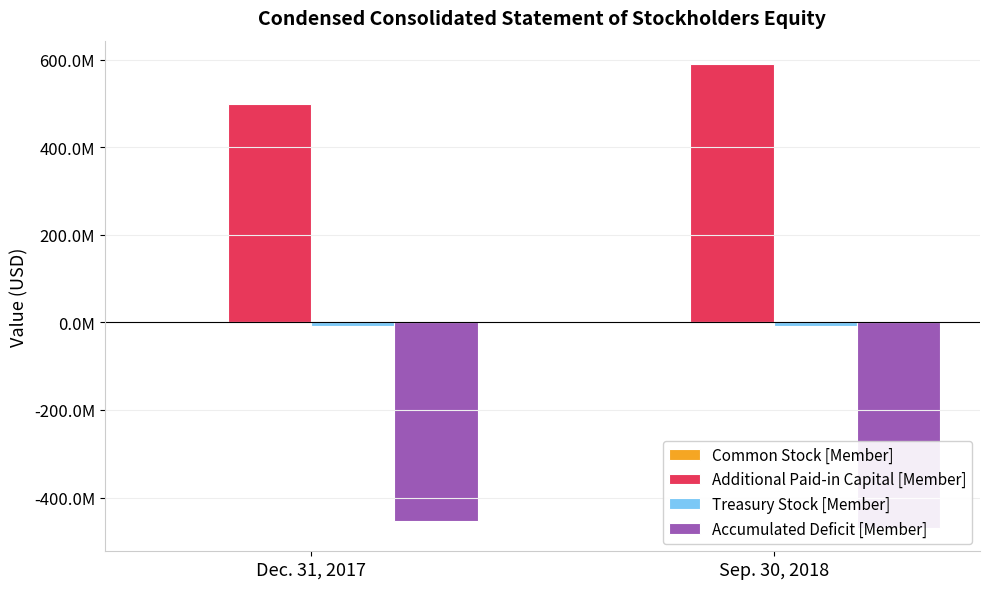

What is the approximate value of Accumulated Deficit [Member] at Dec. 31, 2017?

-452702029